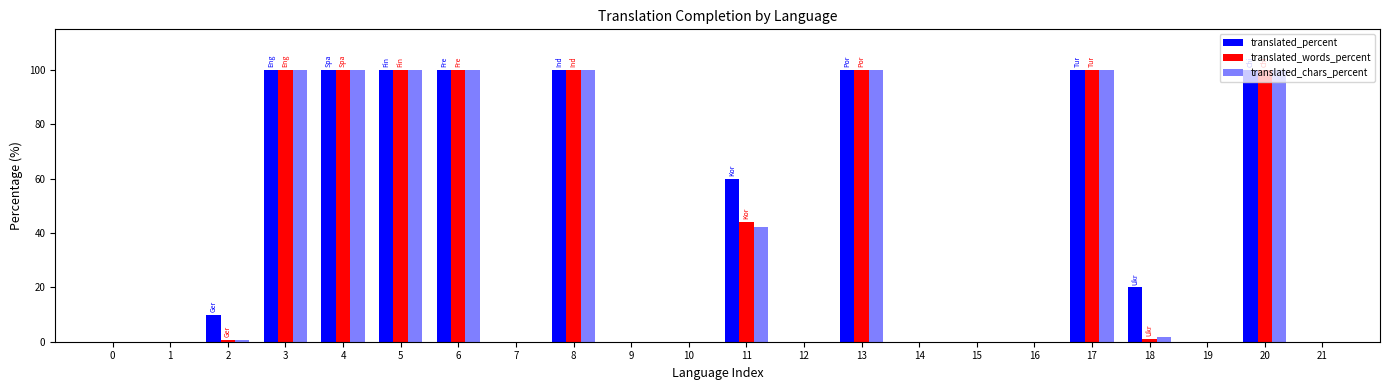

Does the chart contain stacked bars?

No